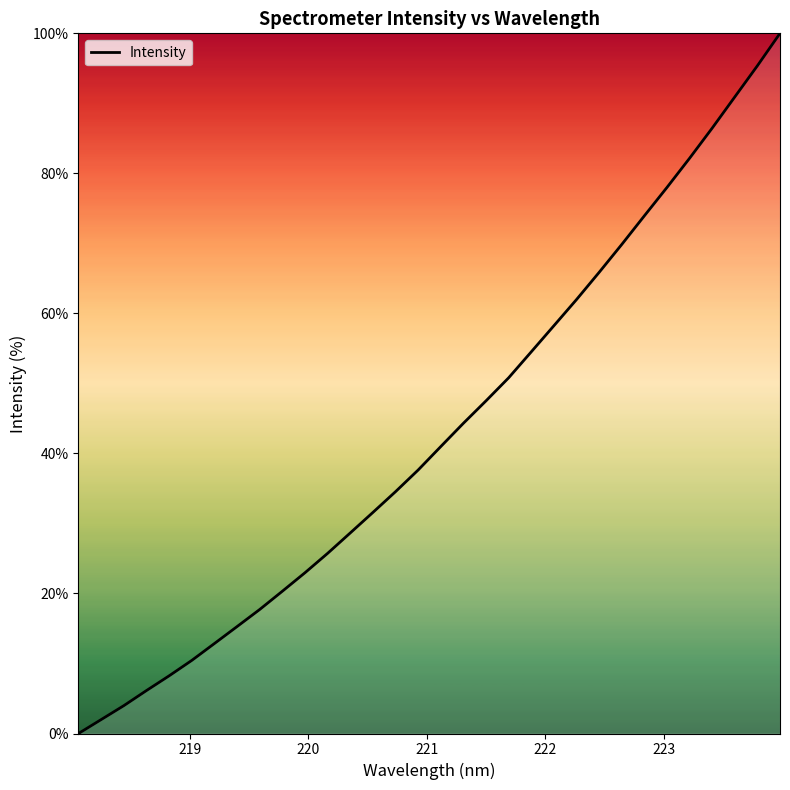

How many lines are shown in the chart?

1